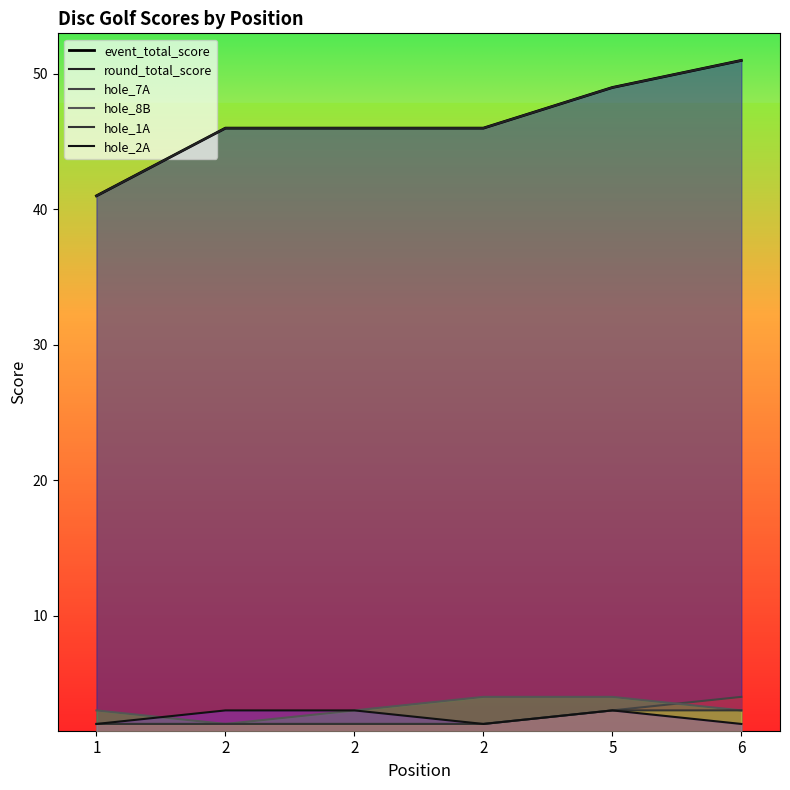

Which series changed the most between 2 and 2?

hole_8B